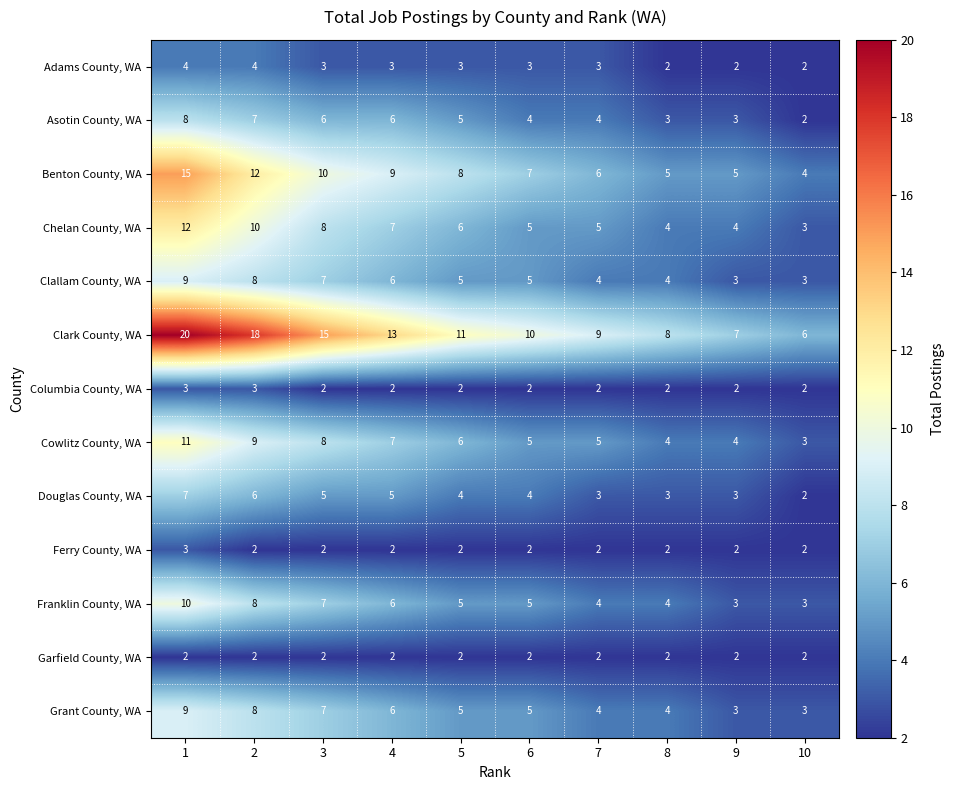

Where is Grant County, WA nearest to the value 6?

4